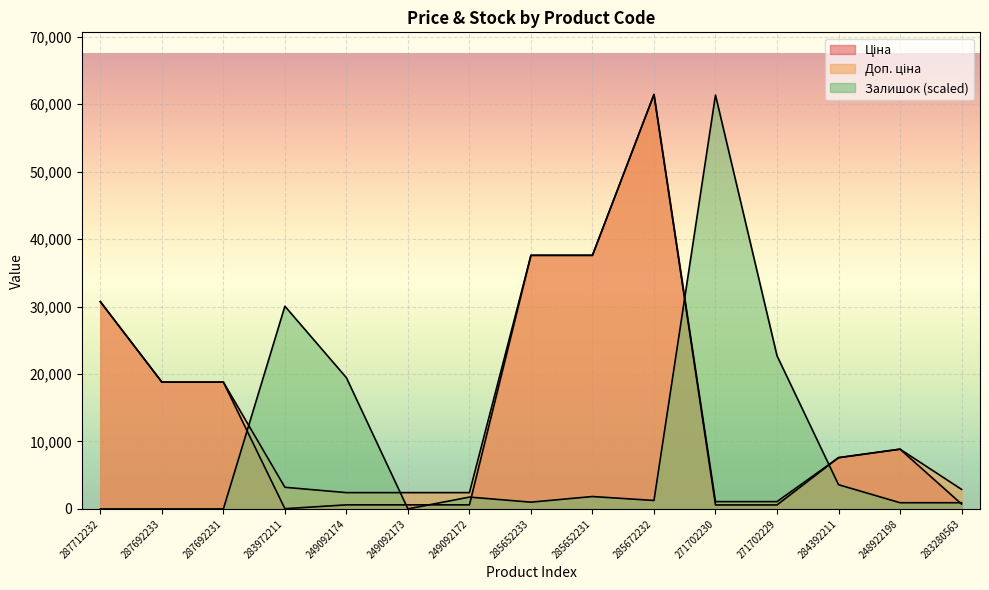

What is the spread (max minus min) of values at 285672232?

60182.2